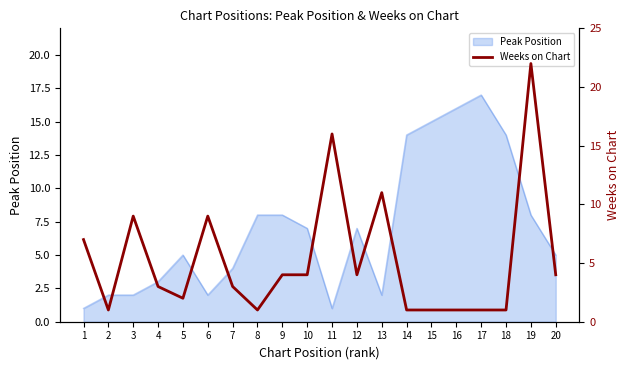

Where is the first local maximum?

3